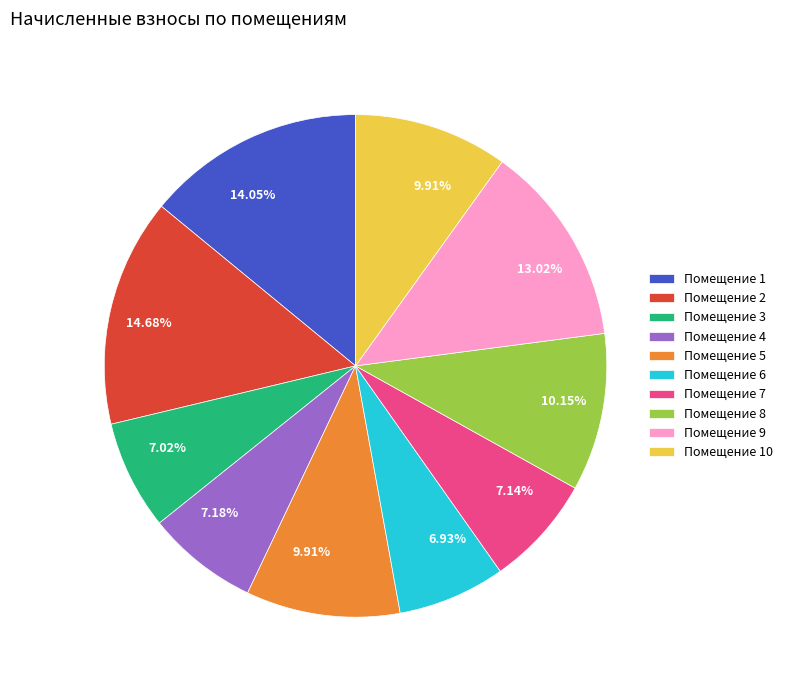

Is there a majority slice in this chart?

No